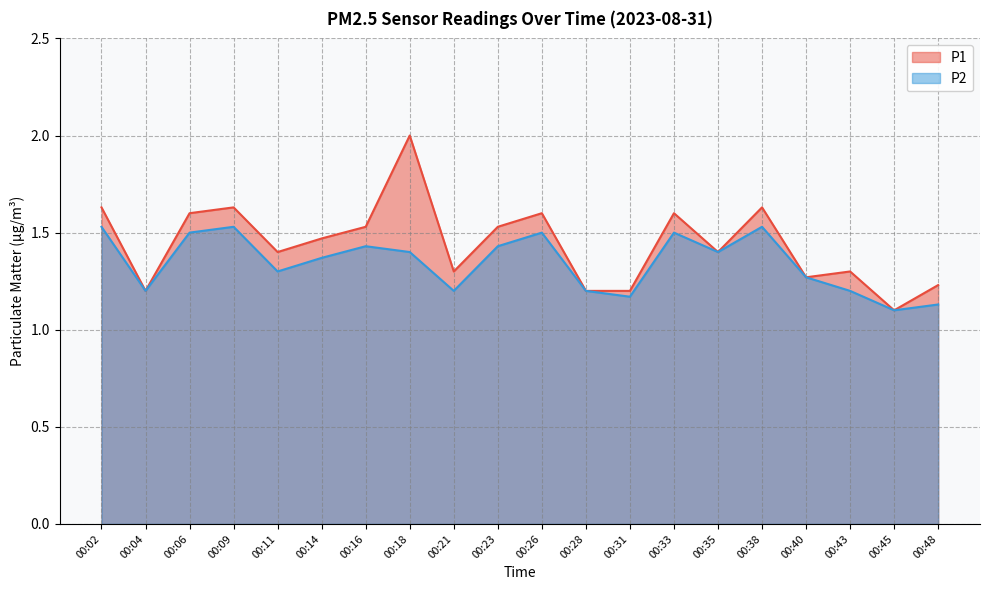

What is the sum of all P2 values?

26.9